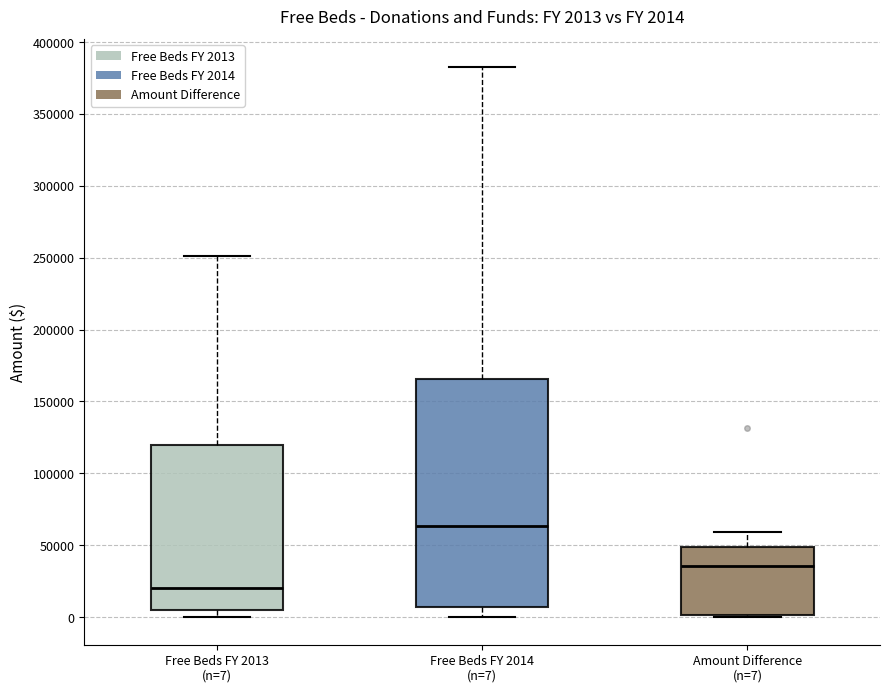

Which box's median line is the lowest?

Free Beds FY 2013